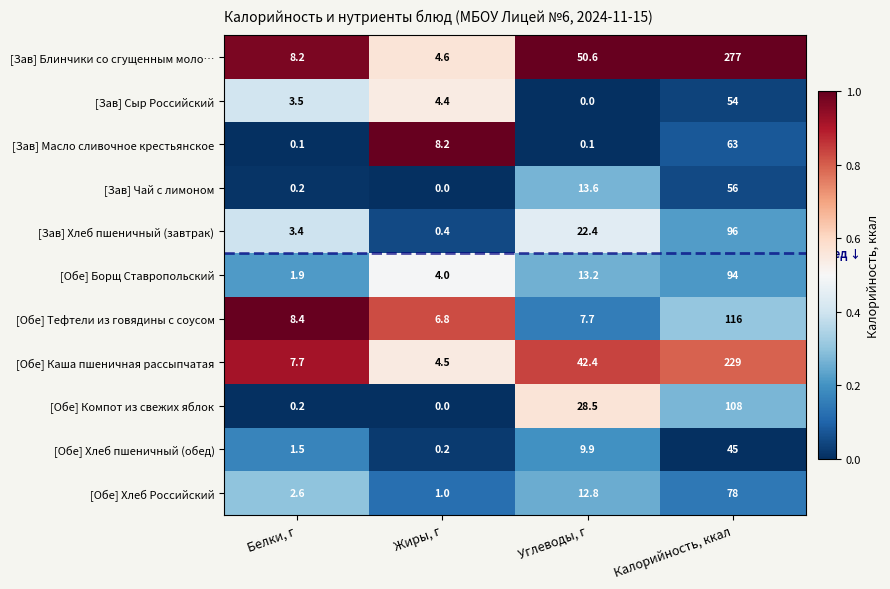

Is it true that [Обе] Хлеб Российский equals 5.3 at Углеводы, г?

False